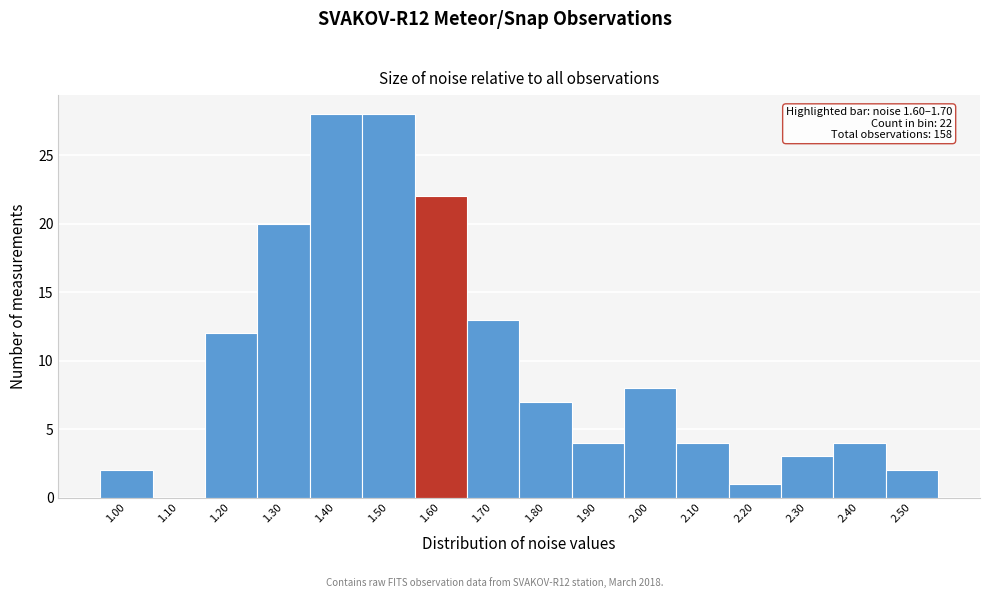

Reading right to left, transcribe all the data shown in this chart.

2.50=2	2.40=4	2.30=3	2.20=1	2.10=4	2.00=8	1.90=4	1.80=7	1.70=13	1.60=22	1.50=28	1.40=28	1.30=20	1.20=12	1.10=0	1.00=2